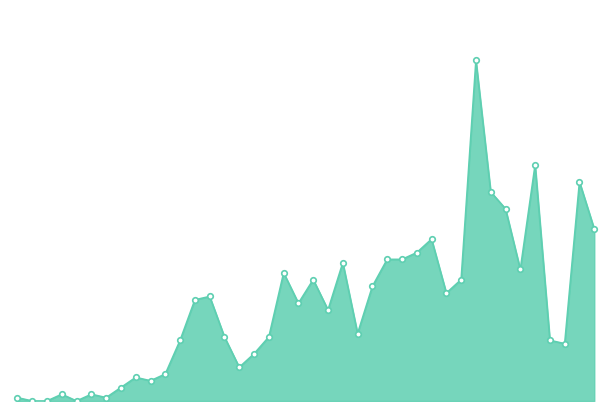

What is the average value?

28